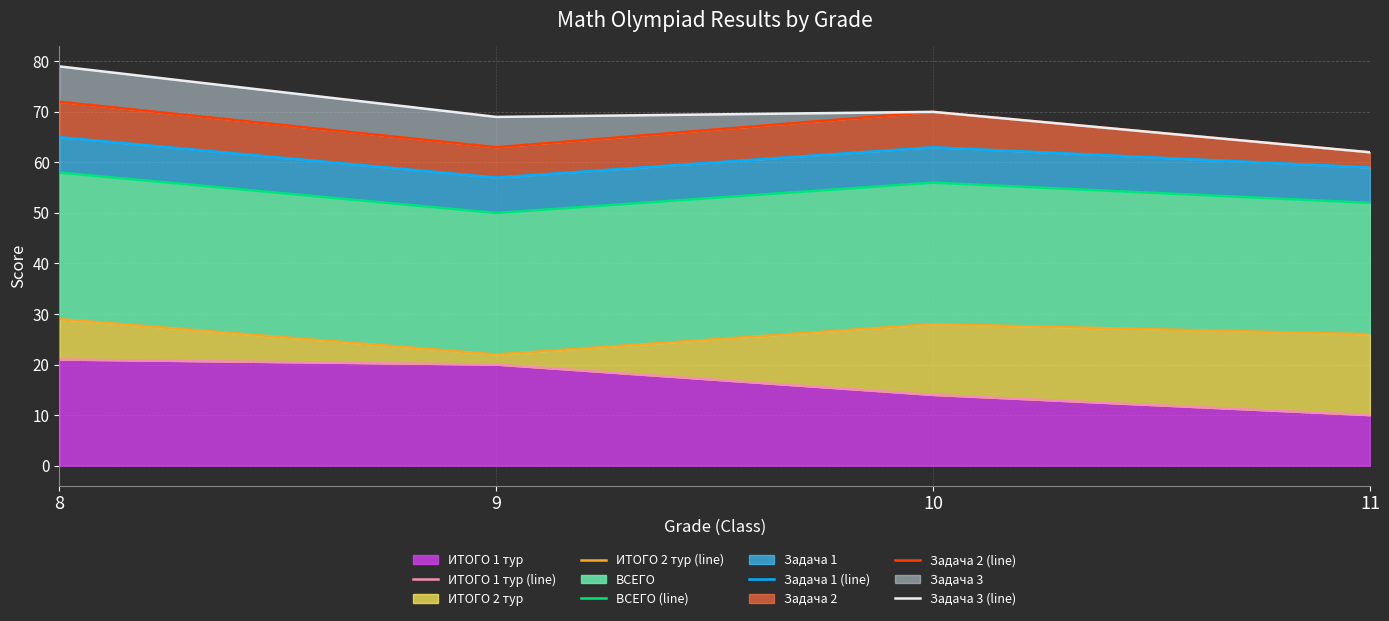

Rank the series at 9 from highest to lowest value.

Задача 3 (line), Задача 2 (line), Задача 1 (line), ВСЕГО (line), ИТОГО 2 тур (line), ИТОГО 1 тур (line)